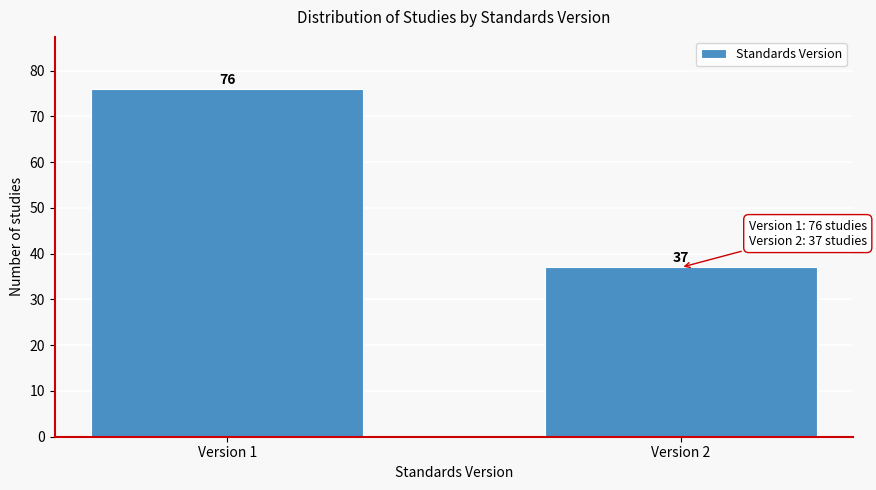

Reading left to right, list all the values displayed in this chart.

Version 1=76	Version 2=37